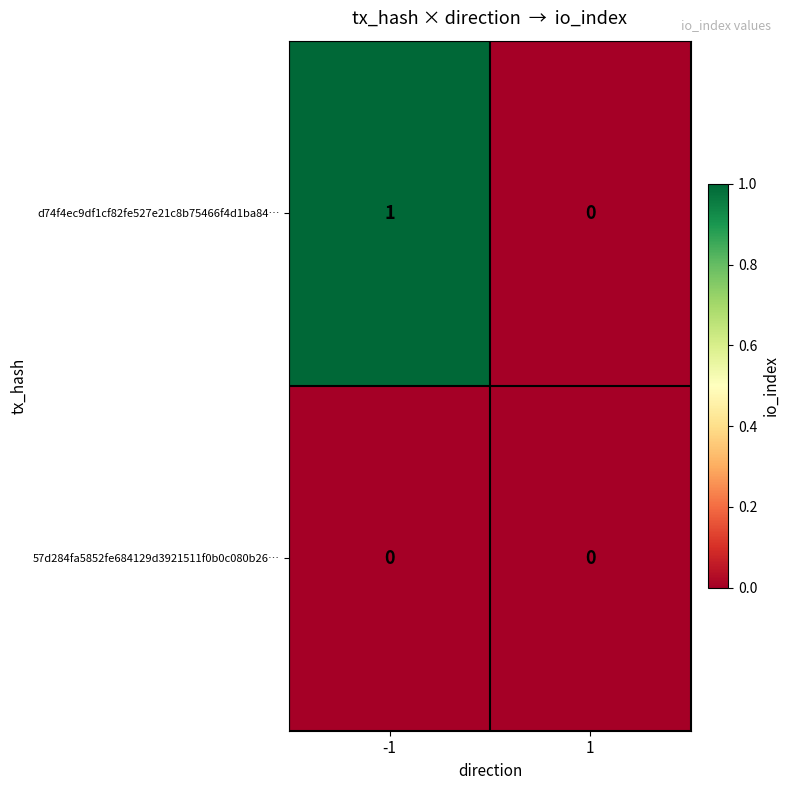

List the series in order of their peak value, highest first.

d74f4ec9df1cf82fe527e21c8b75466f4d1ba84…, 57d284fa5852fe684129d3921511f0b0c080b26…